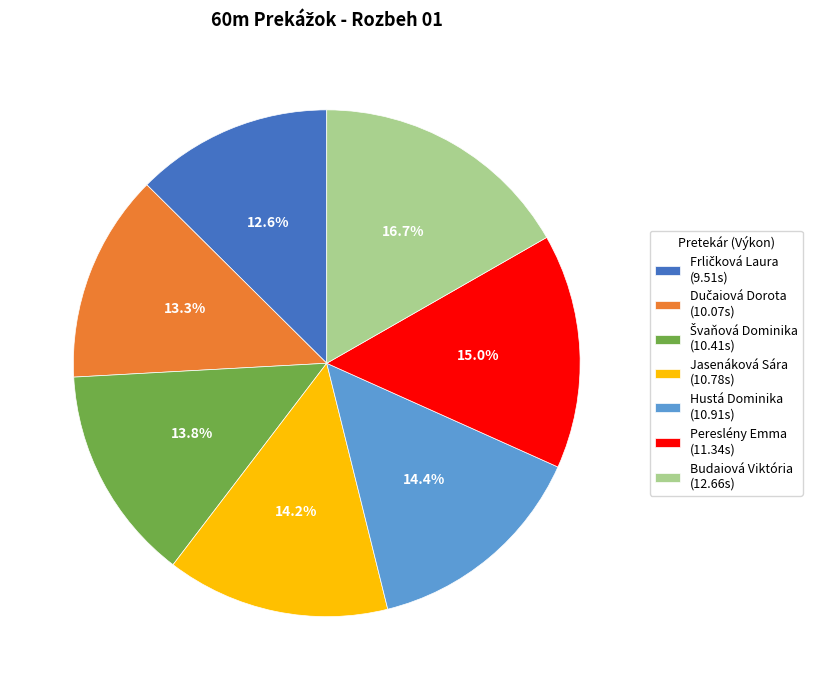

How many slices are in this pie chart?

7